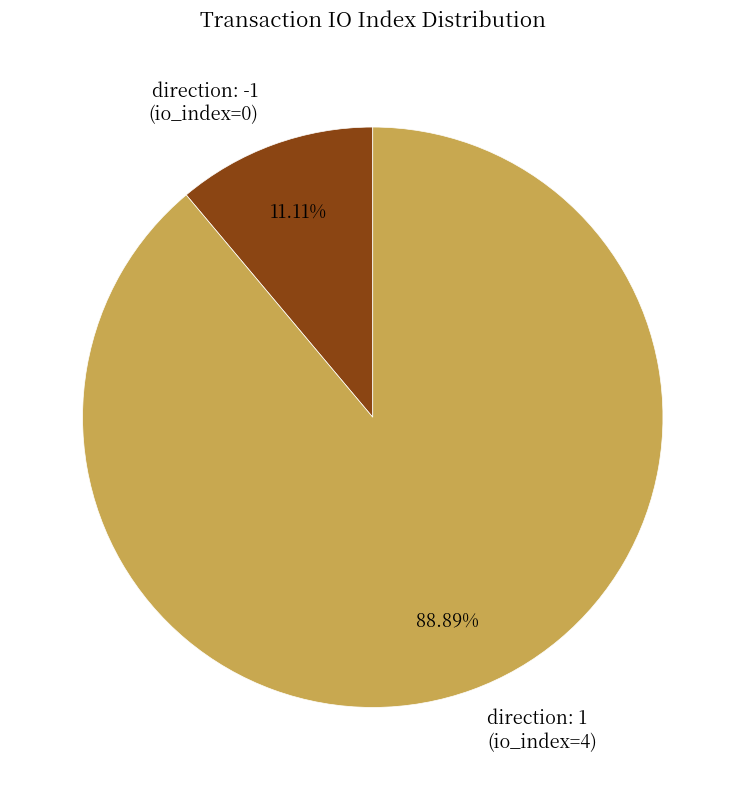

Which has a higher value, direction: 1 (io_index=4) or direction: -1 (io_index=0)?

direction: 1 (io_index=4)